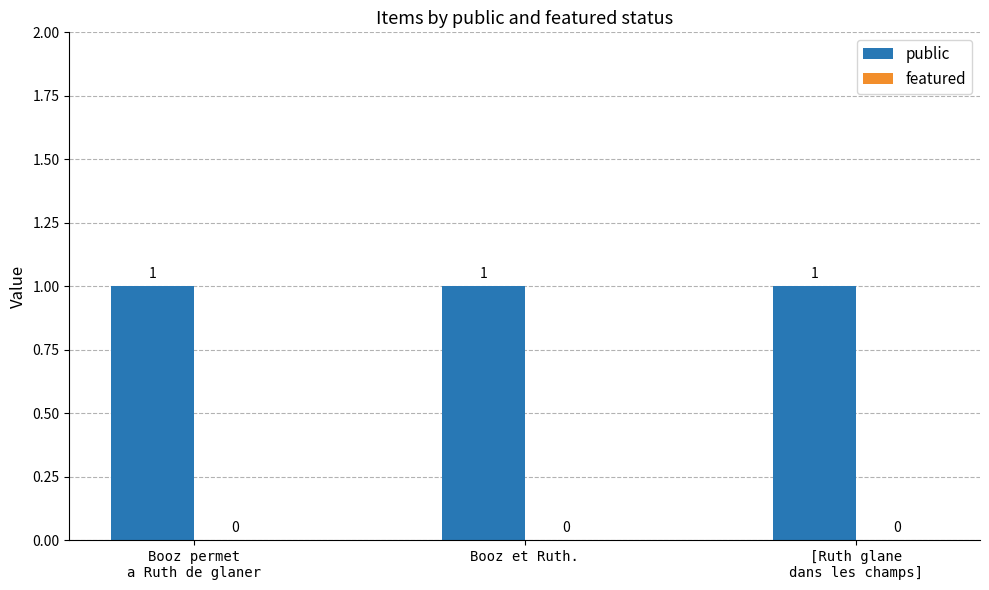

Reading left to right, transcribe all the data shown in this chart.

public: Booz permet
a Ruth de glaner=1	Booz et Ruth.=1	[Ruth glane
dans les champs]=1
featured: Booz permet
a Ruth de glaner=0	Booz et Ruth.=0	[Ruth glane
dans les champs]=0